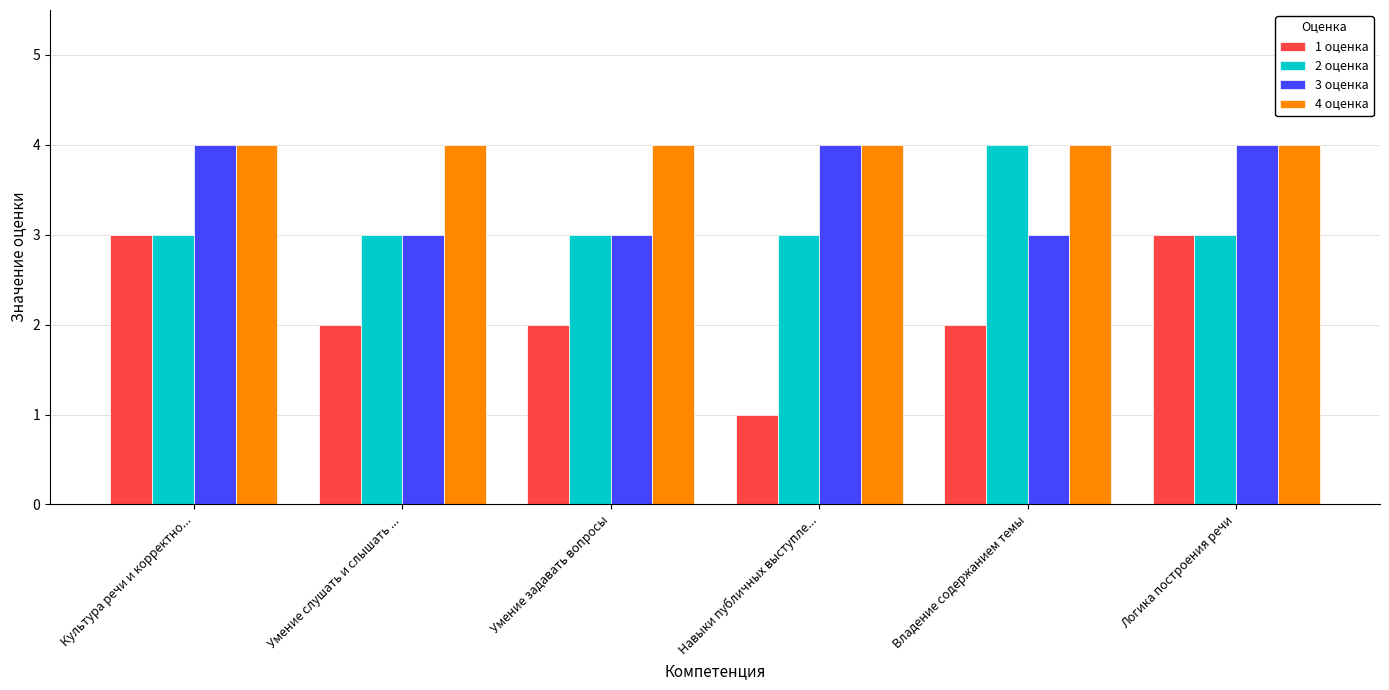

What is the value of the 3 оценка bar at the 6th from the left?

4